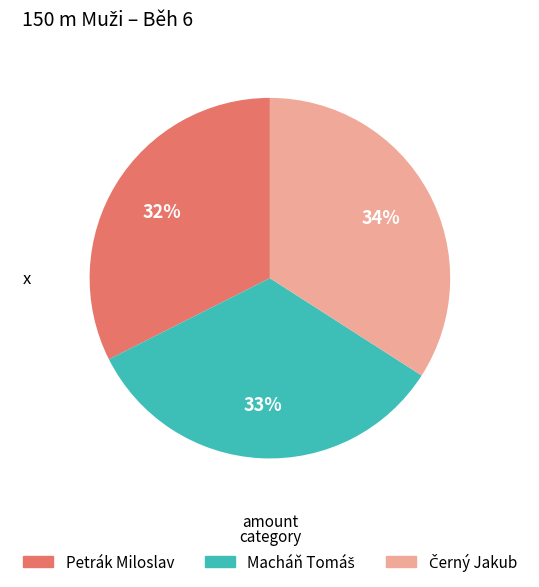

How many segments does this pie chart have?

3